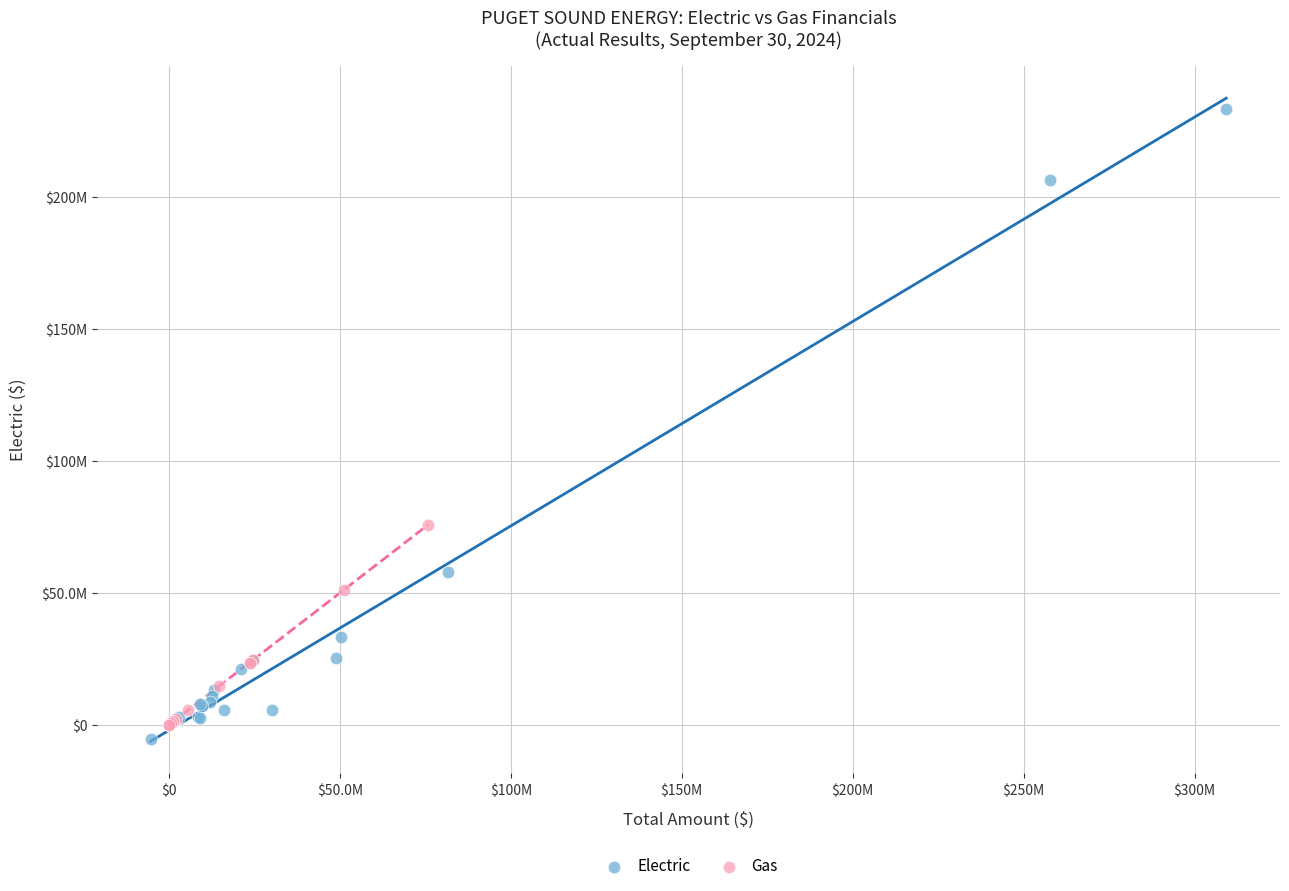

What are all the series names shown in the legend?

Electric, Gas